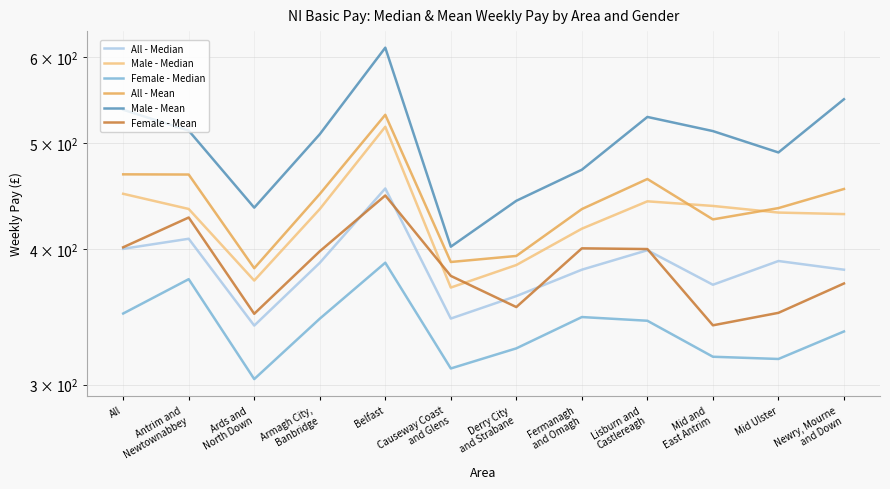

Read the Male - Mean value at All.

536.9